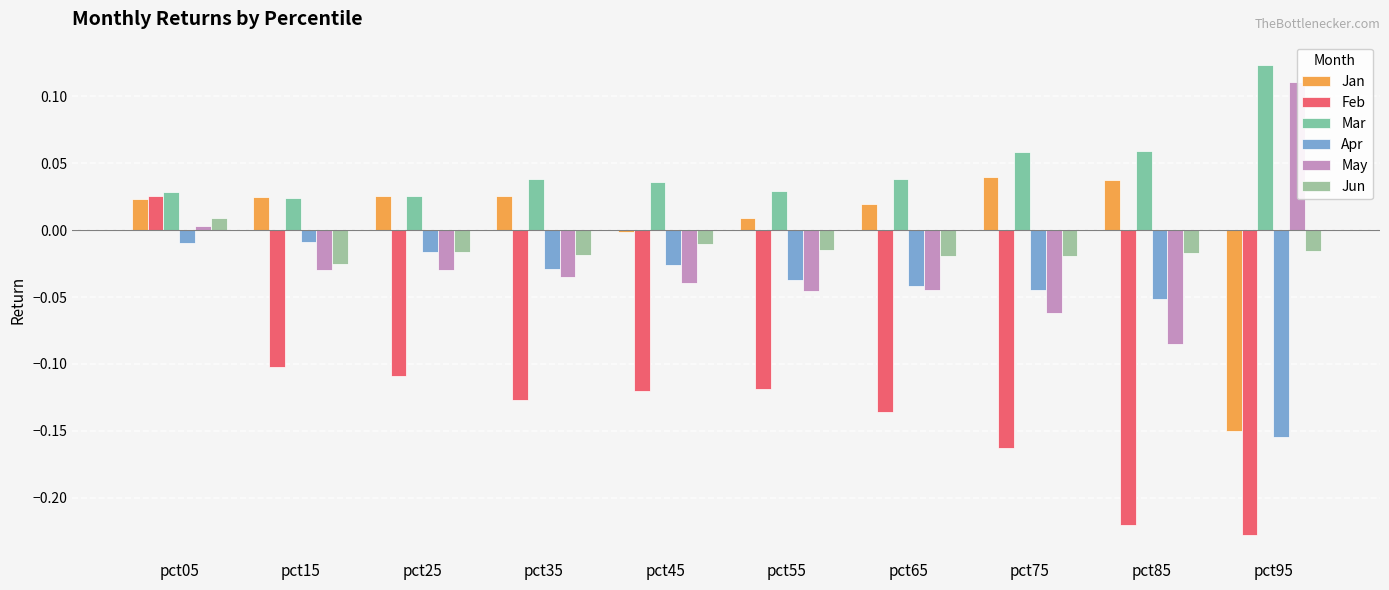

List the labels in order of Jun value, smallest first.

pct15, pct65, pct75, pct35, pct85, pct25, pct95, pct55, pct45, pct05